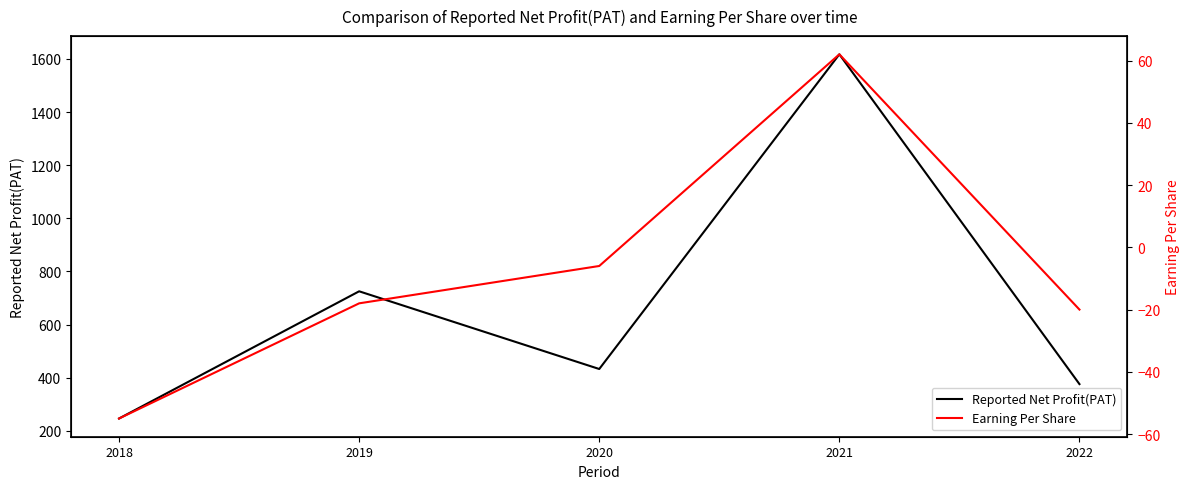

True or false: Earning Per Share and Reported Net Profit(PAT) cross at least once.

False